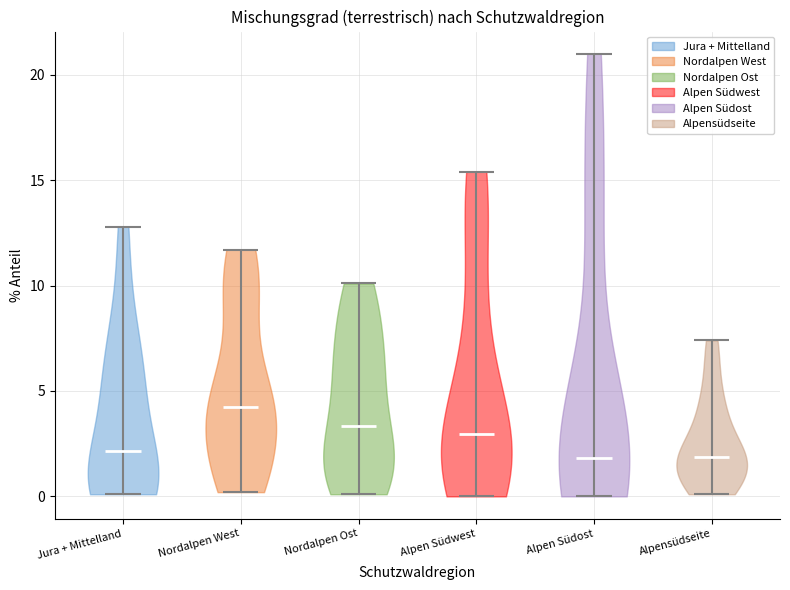

What is the lowest point the violin for Nordalpen West reaches on the y-axis? The values are not printed on the chart, so give them approximately, as read against the axis.

0.0